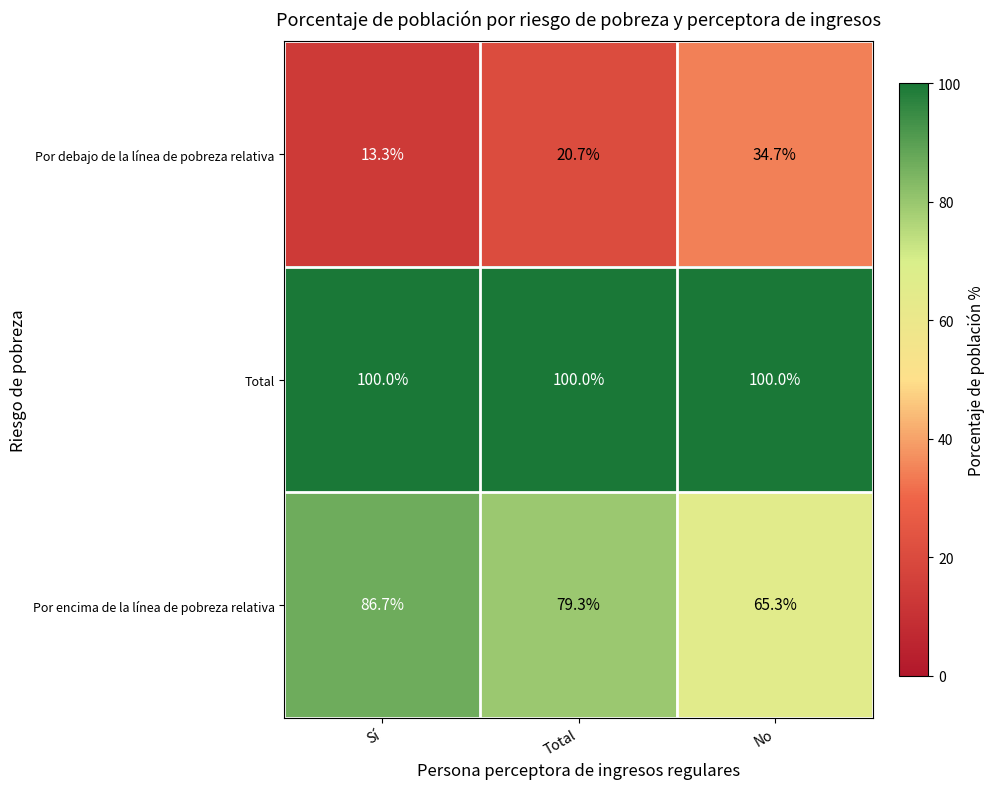

What is the spread (max minus min) of values at Sí?

86.7